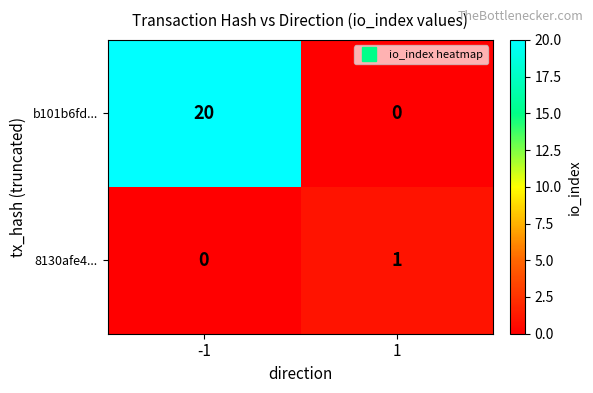

What is the average value of the b101b6fd... series?

10